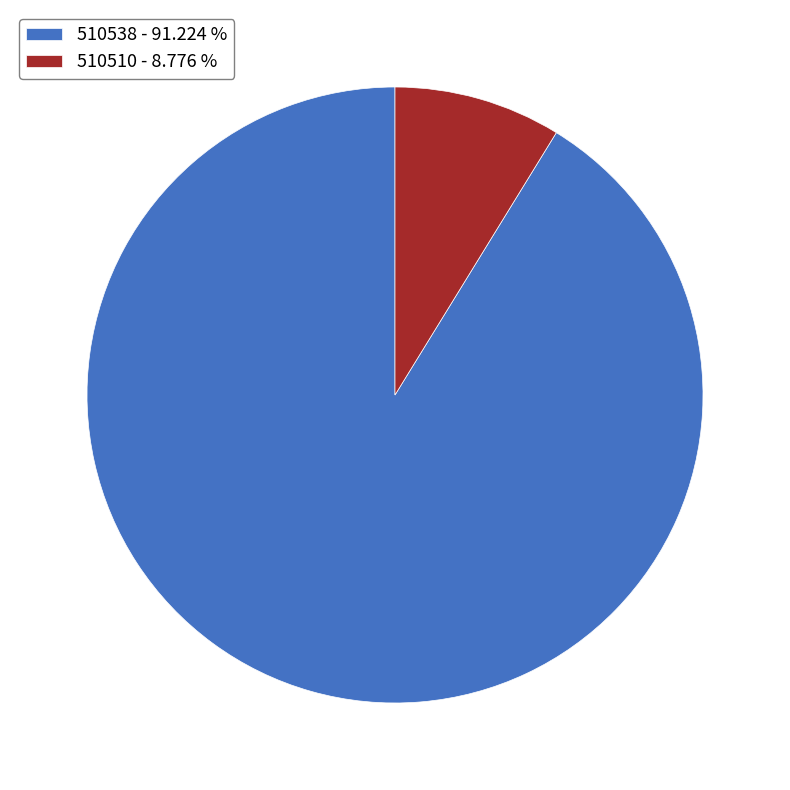

Which slice is the largest?

510538